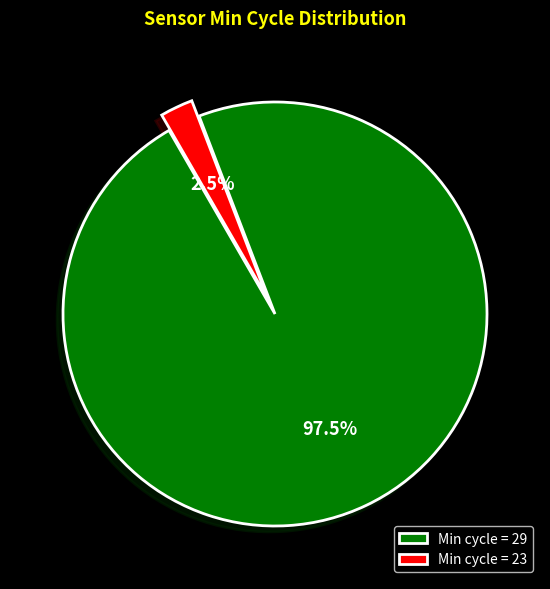

Which has a higher value, Min cycle = 29 or Min cycle = 23?

Min cycle = 29